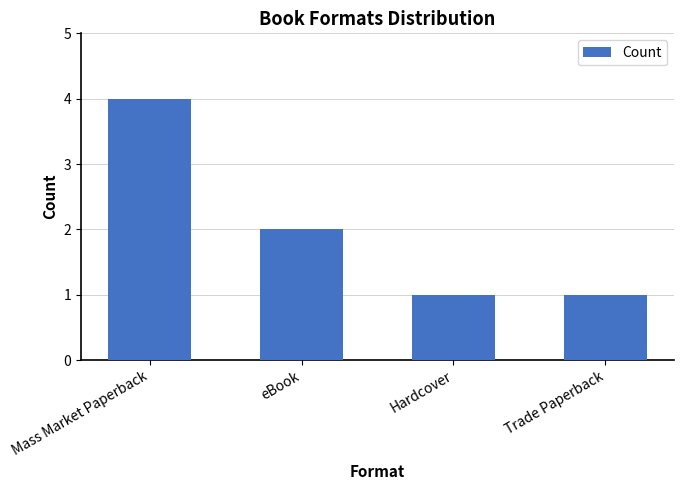

What is the label of the 3rd bar from the left?

Hardcover